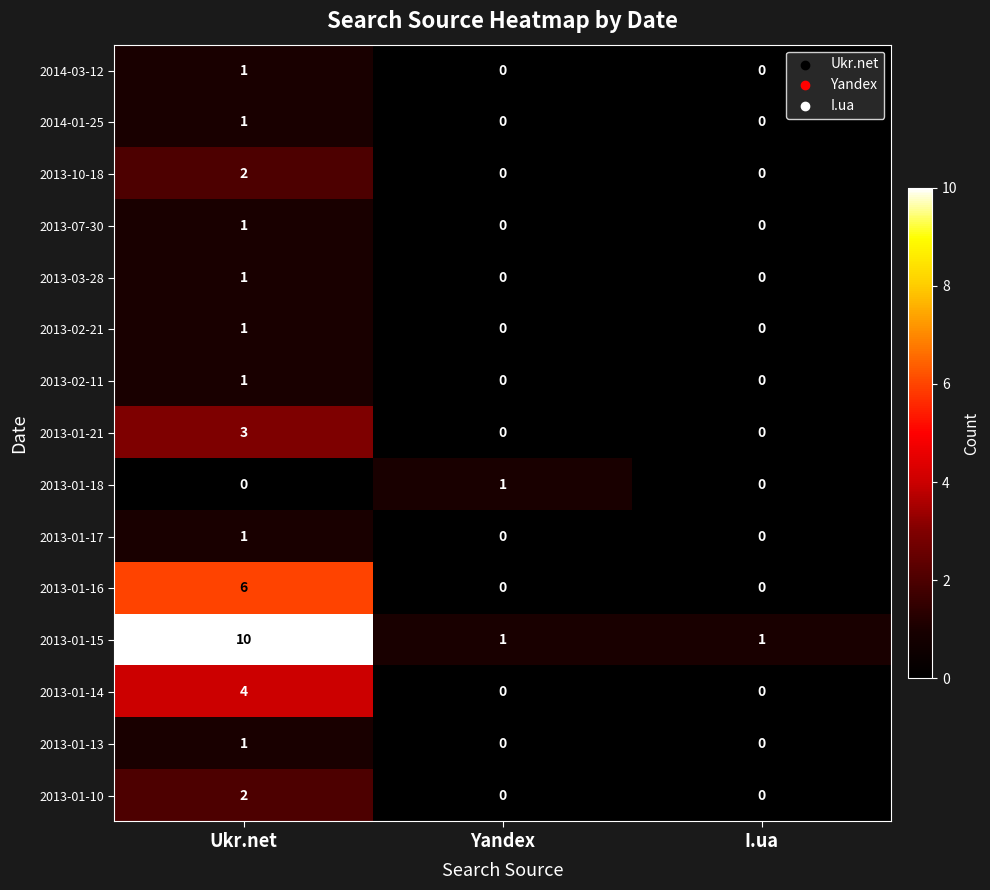

Which series has the widest spread of values?

2013-01-15